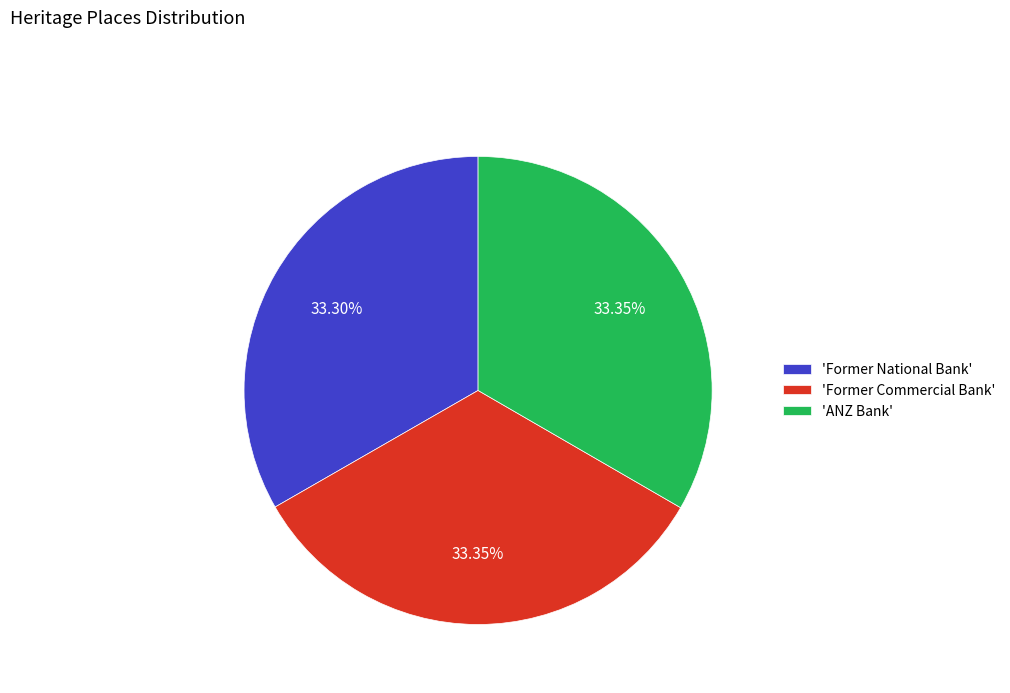

Combined, do 'Former Commercial Bank' and 'Former National Bank' account for over 50%?

Yes